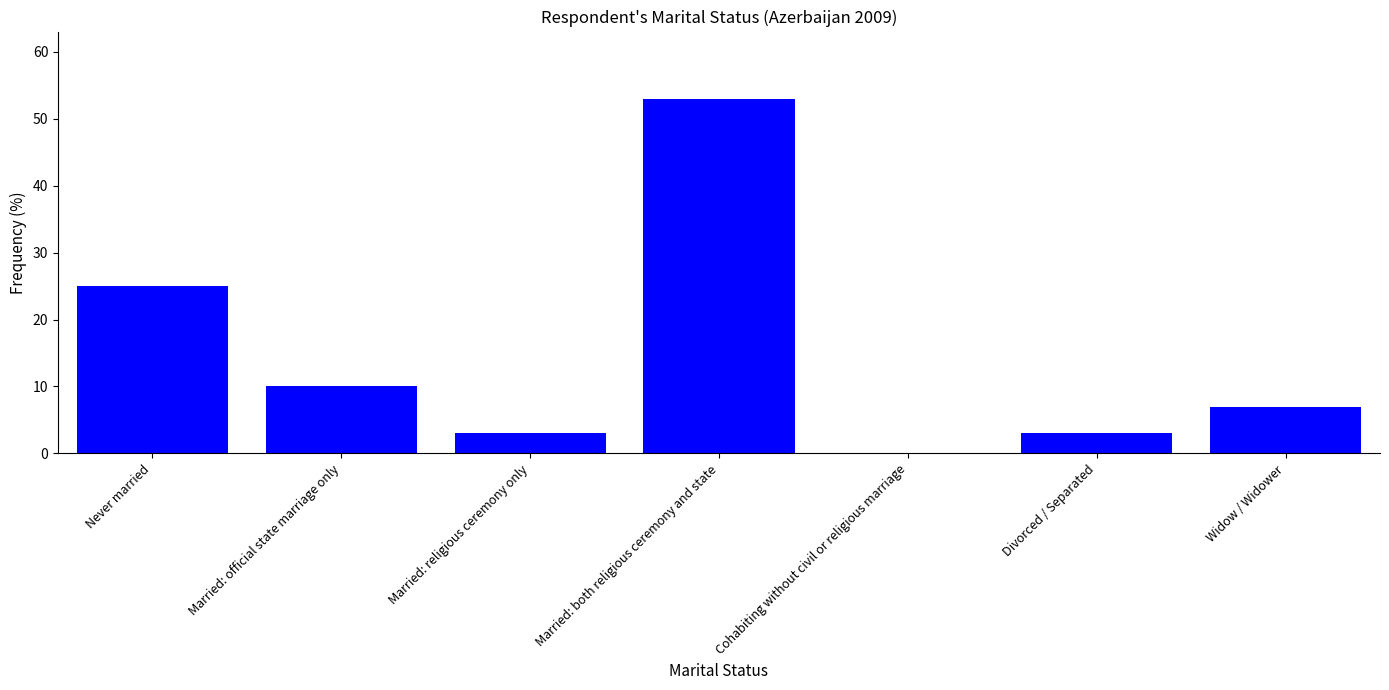

What is the sum of the values at Never married and Widow / Widower?

32